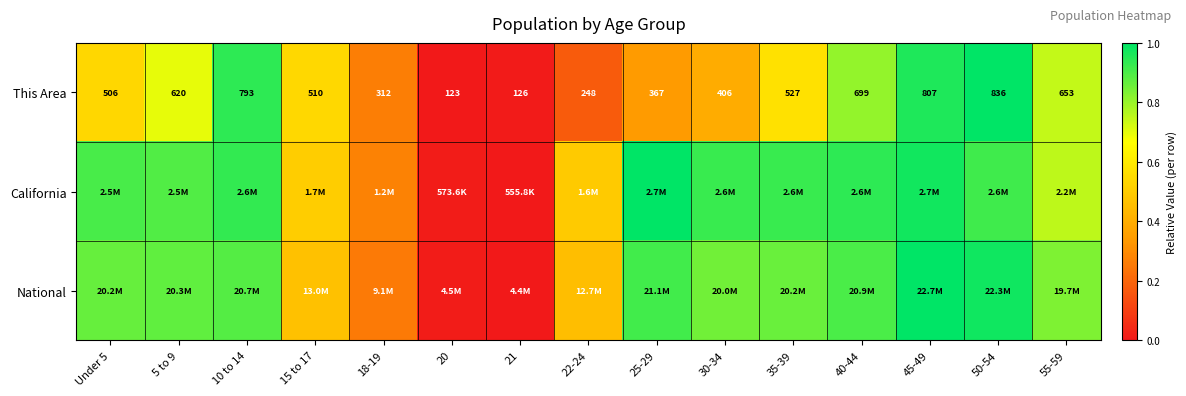

Read the California value at 50-54.

0.9